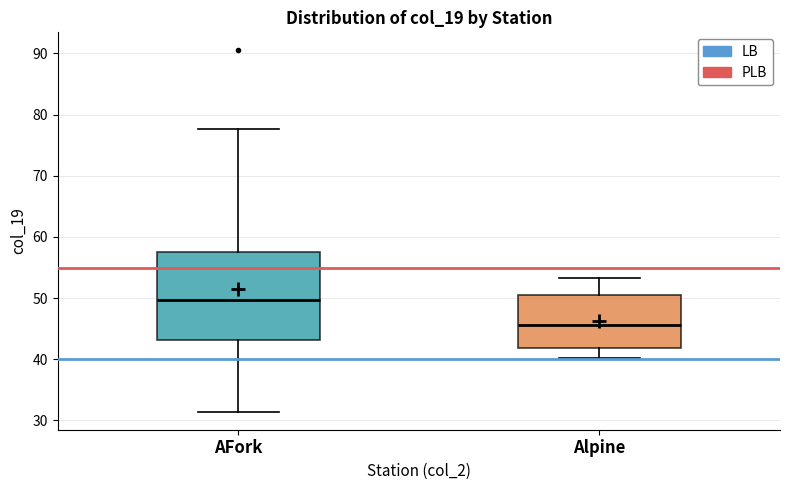

Reading left to right, transcribe this box plot: for each box, give where its median line is, the range the box spans, and where its two whiskers end, as read against the y-axis. The values are not printed on the chart, so give them approximately, as read against the axis.

AFork: median 50, box 43 to 58, whiskers 31 to 78
Alpine: median 46, box 42 to 51, whiskers 40 to 53